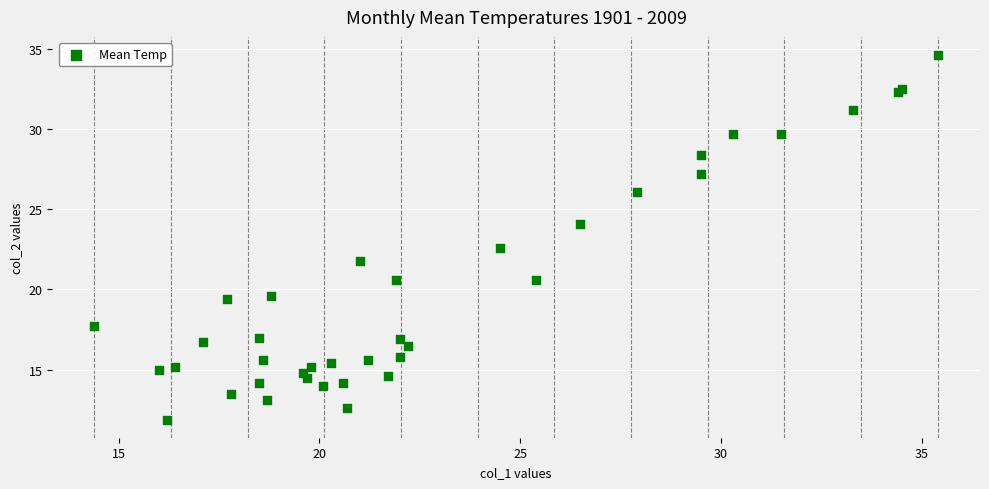

What Y value in the scatter plot is closest to 23?

22.6